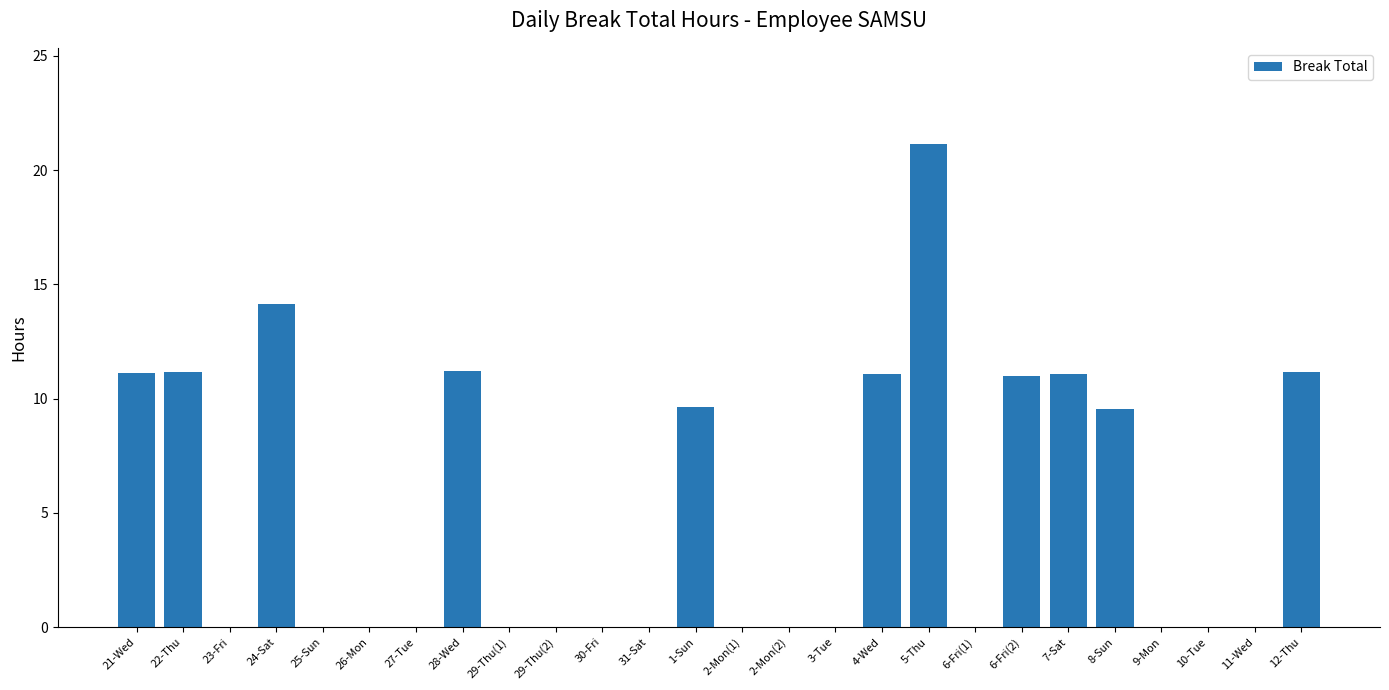

The value at 31-Sat is 8.4. True or false?

False